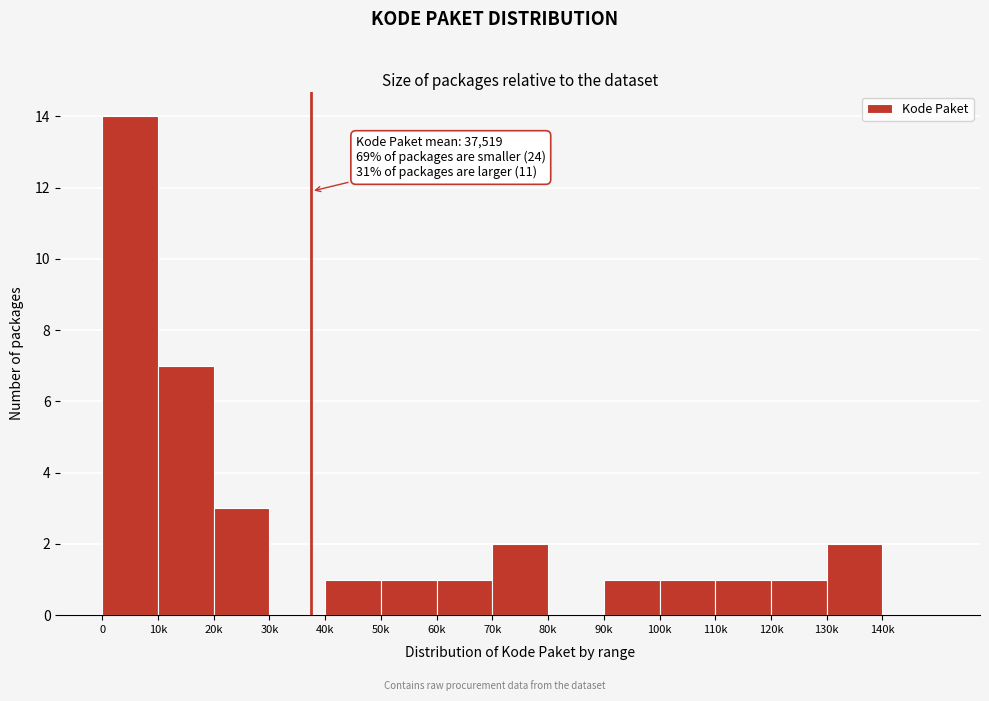

Reading left to right, what are all the values shown in this chart?

0=14	10k=7	20k=3	30k=0	40k=1	50k=1	60k=1	70k=2	80k=0	90k=1	100k=1	110k=1	120k=1	130k=2	140k=0